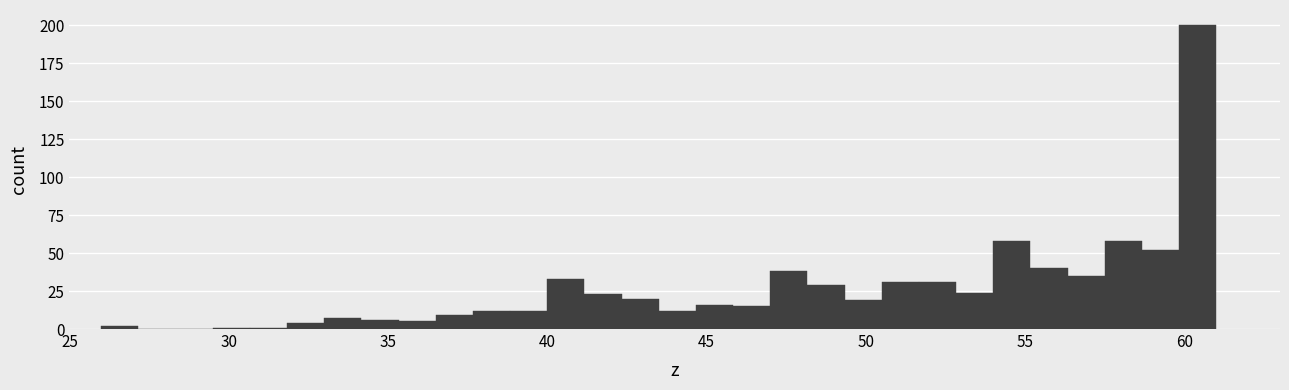

Around what value on the x-axis is the tallest bar? Give the approximate position of its centre, as read against the axis.

60.5